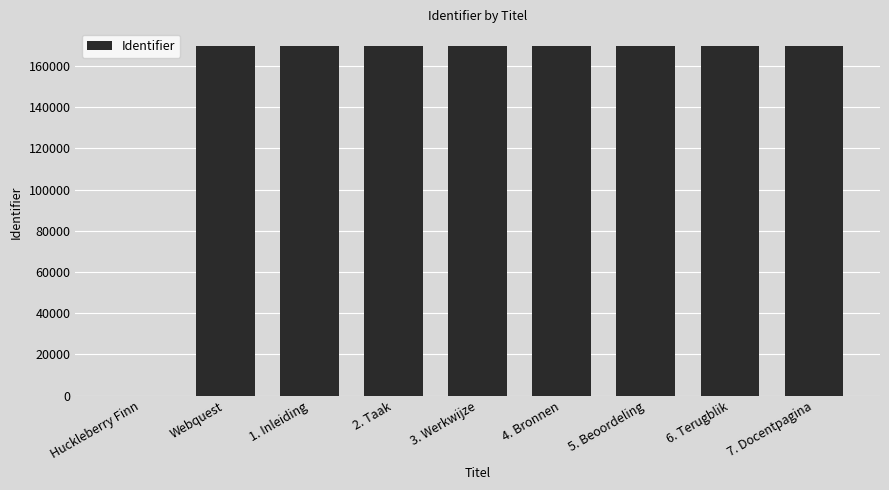

What is the change in value from Huckleberry Finn to Webquest?

+169700